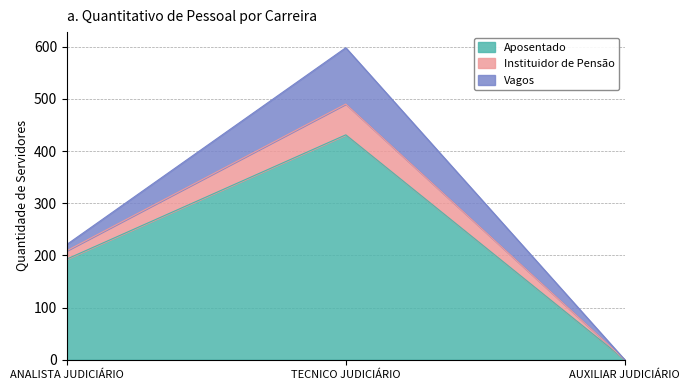

At which category is the sum across all series the highest?

TECNICO JUDICIÁRIO